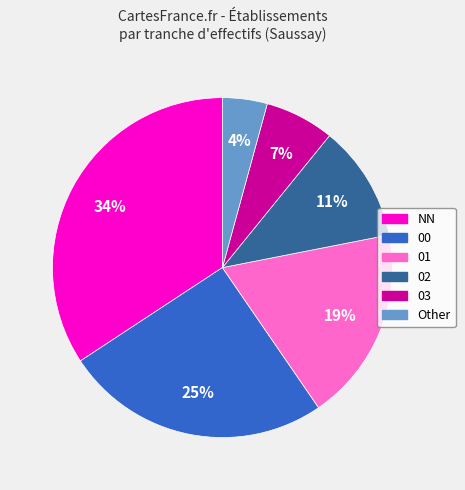

Count the number of slices in the pie.

6